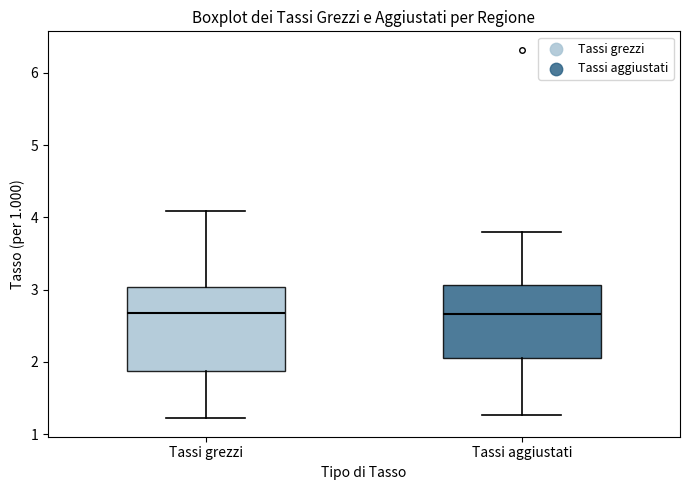

Reading left to right, read every box against the y-axis: the position of its median line, the range the box covers, and the ends of its whiskers. The values are not printed on the chart, so give them approximately, as read against the axis.

Tassi grezzi: median 2.7, box 1.9 to 3.0, whiskers 1.2 to 4.1
Tassi aggiustati: median 2.7, box 2.1 to 3.1, whiskers 1.3 to 3.8